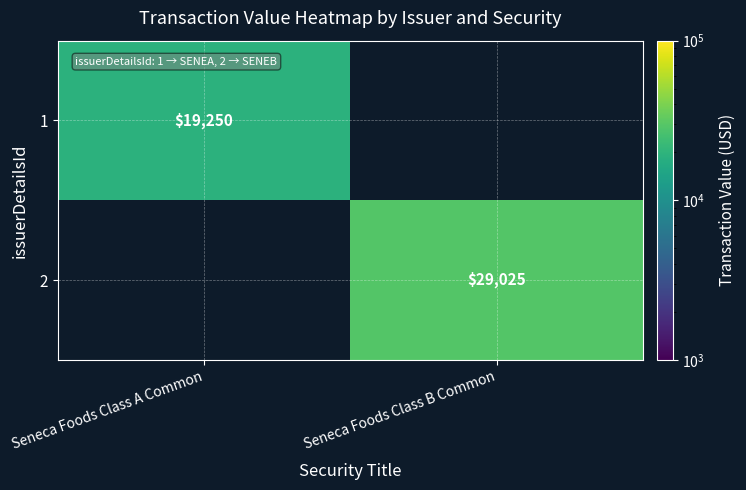

Count the number of categories in the chart.

2